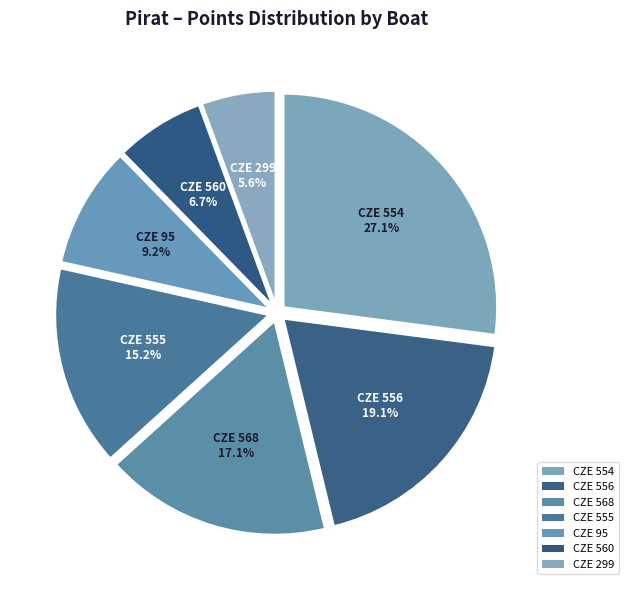

How many slices are in this pie chart?

7